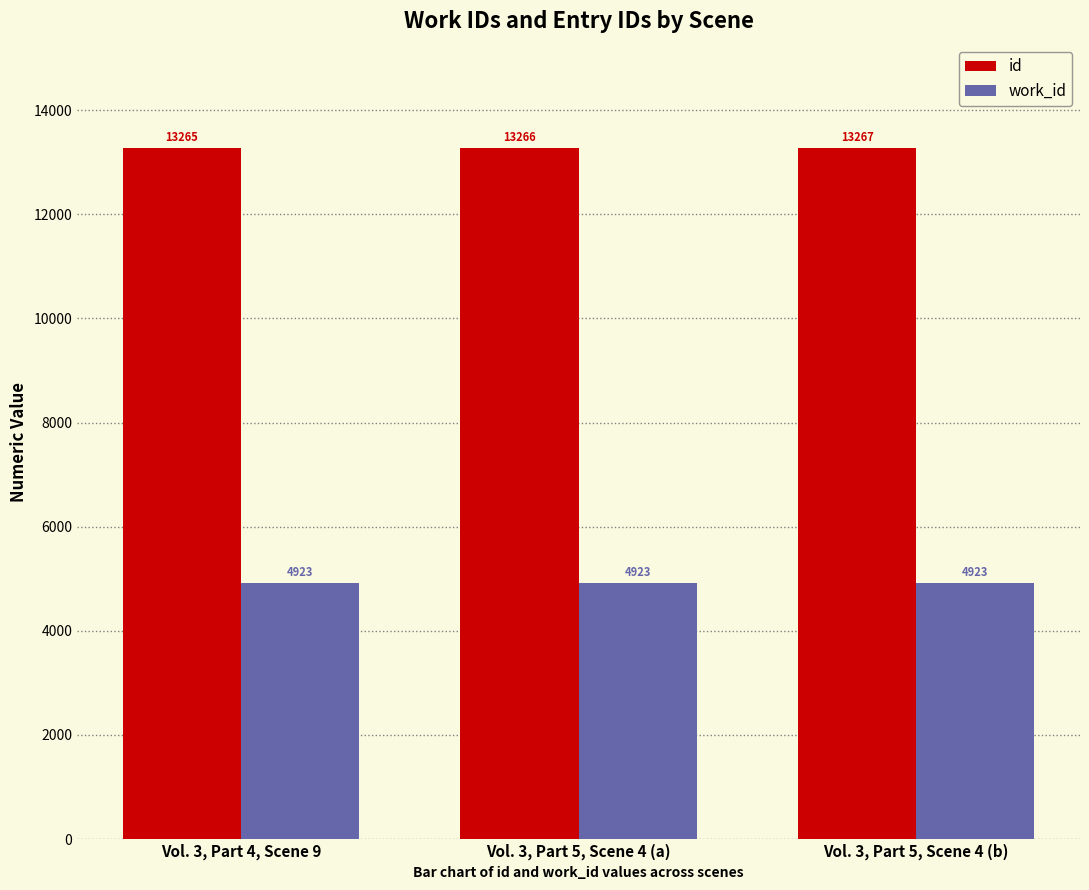

Are the bars horizontal?

No